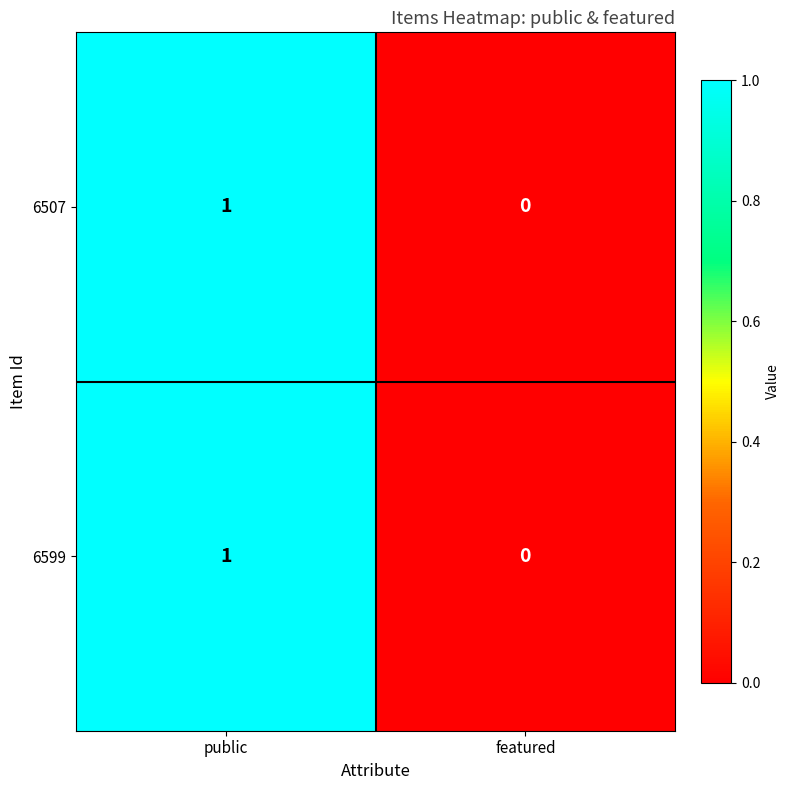

The value of 6507 at public is 2. True or false?

False